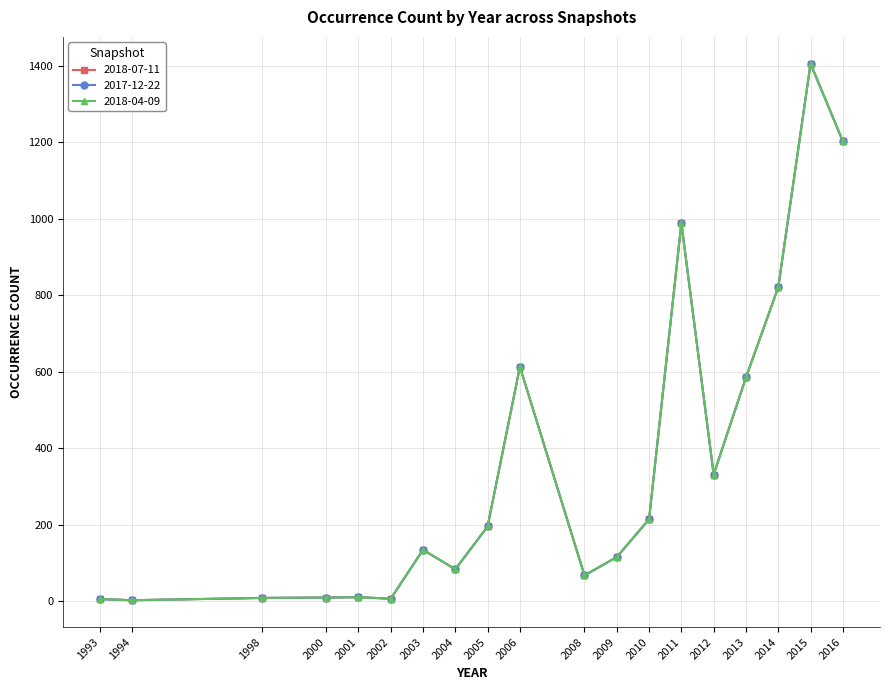

At which label is 2018-04-09 closest to 704?

2006